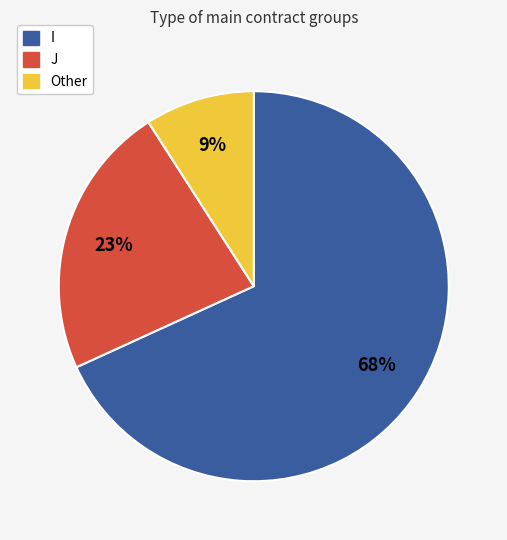

Is it true that J is 34% of the pie?

False